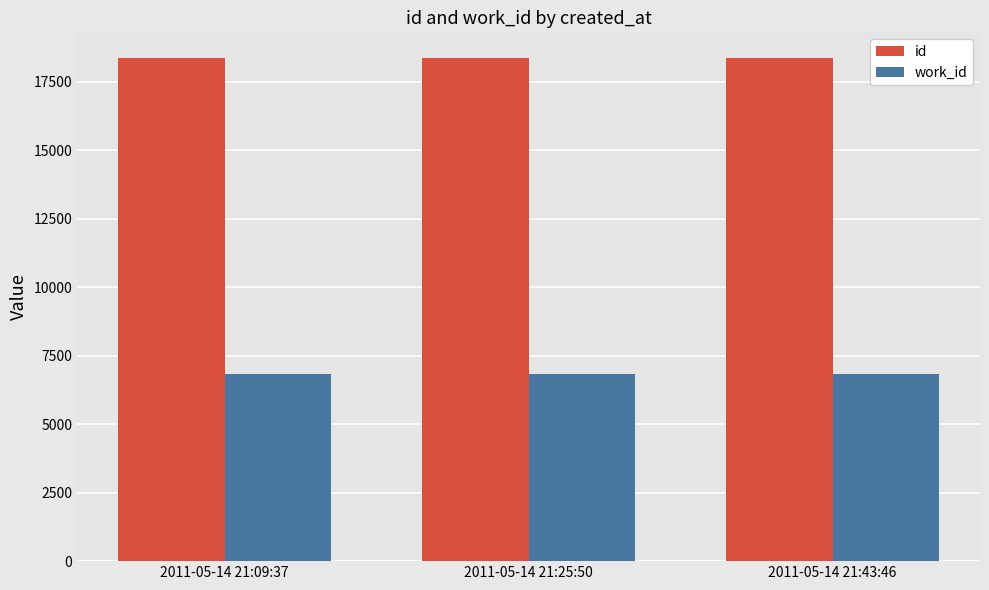

What is the difference between the id values at 2011-05-14 21:25:50 and 2011-05-14 21:43:46?

3